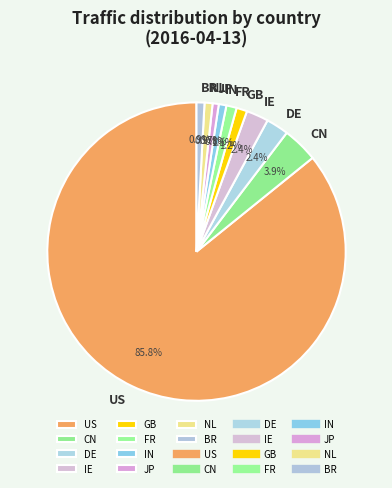

Between DE and BR, which is larger?

DE